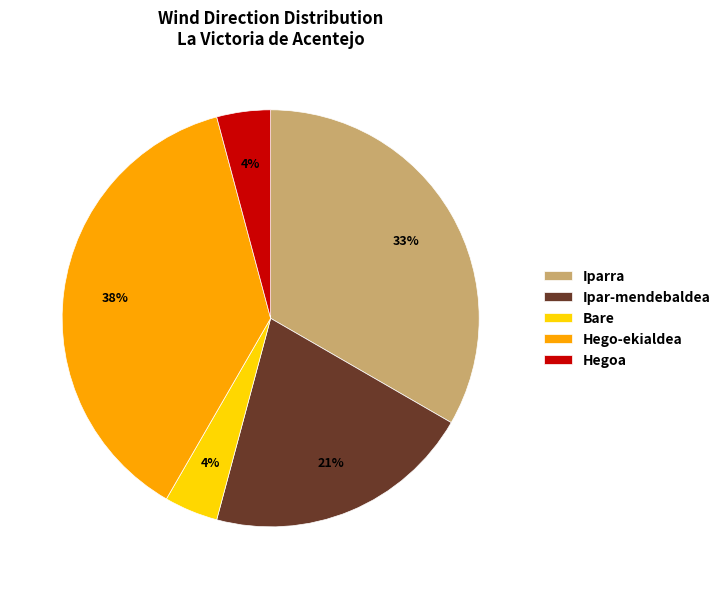

To the nearest percent, what portion does Bare represent?

4%